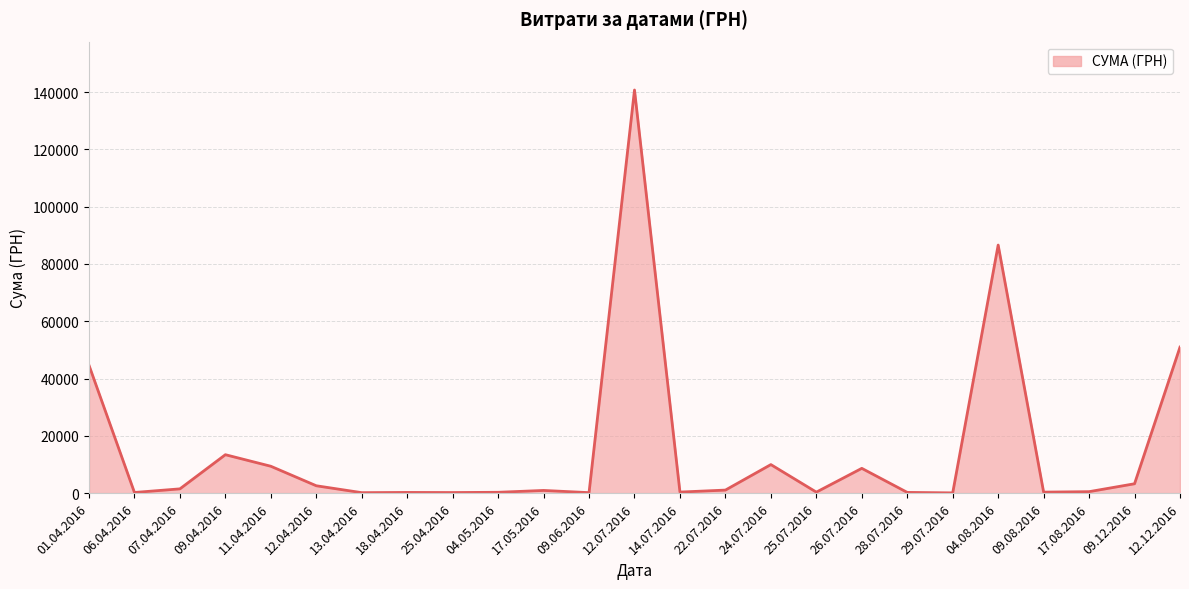

What is the sum of all values?

377077.4